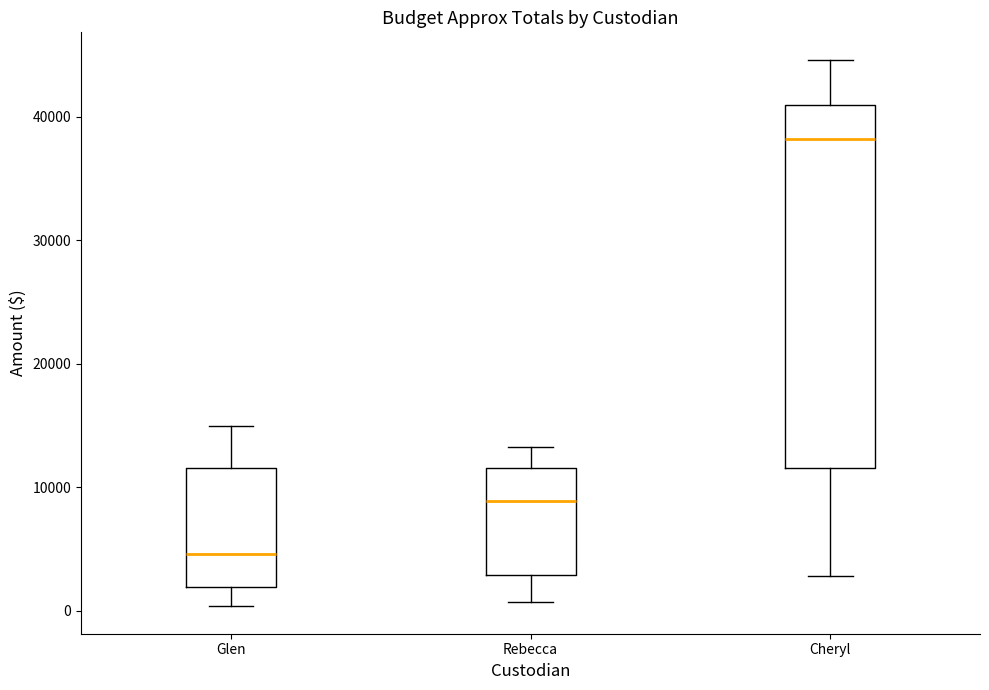

Which box has the lowest median line?

Glen